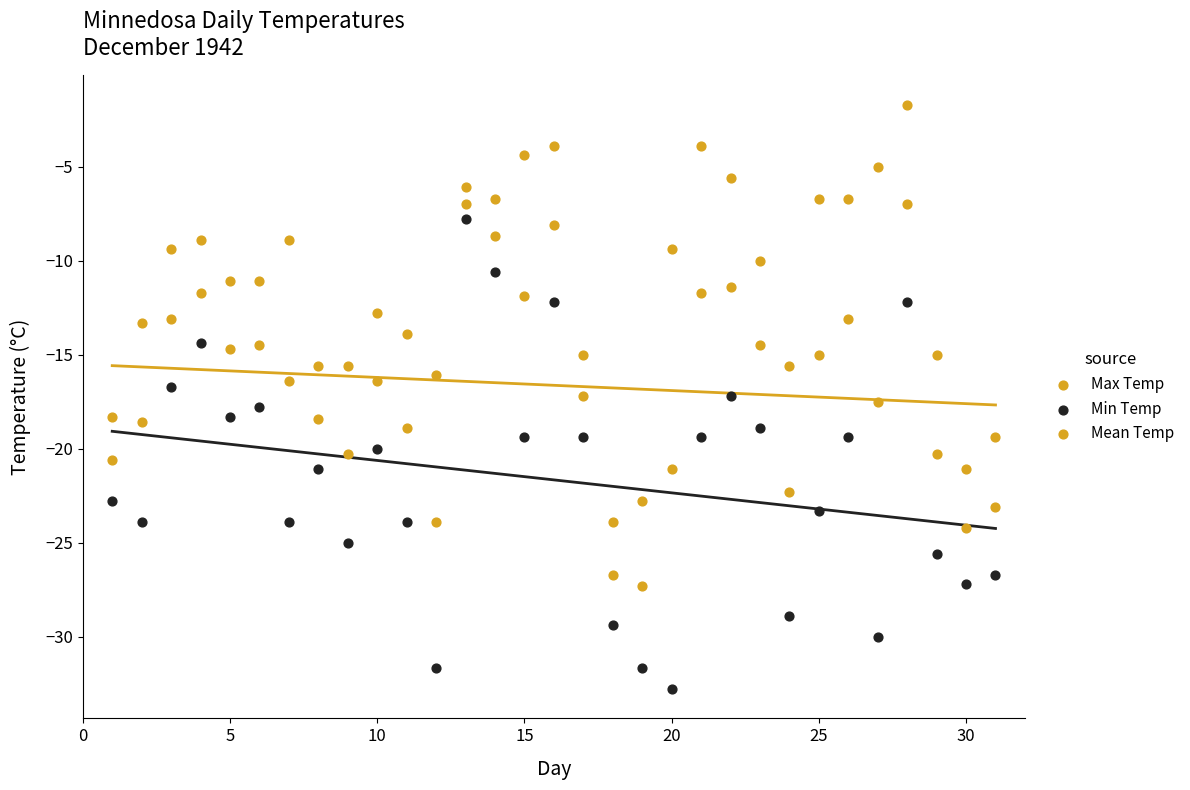

How many data points are displayed?

93